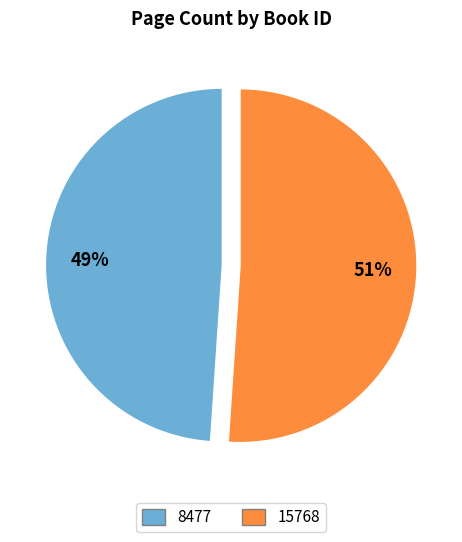

Rank the categories by value from highest to lowest.

15768, 8477